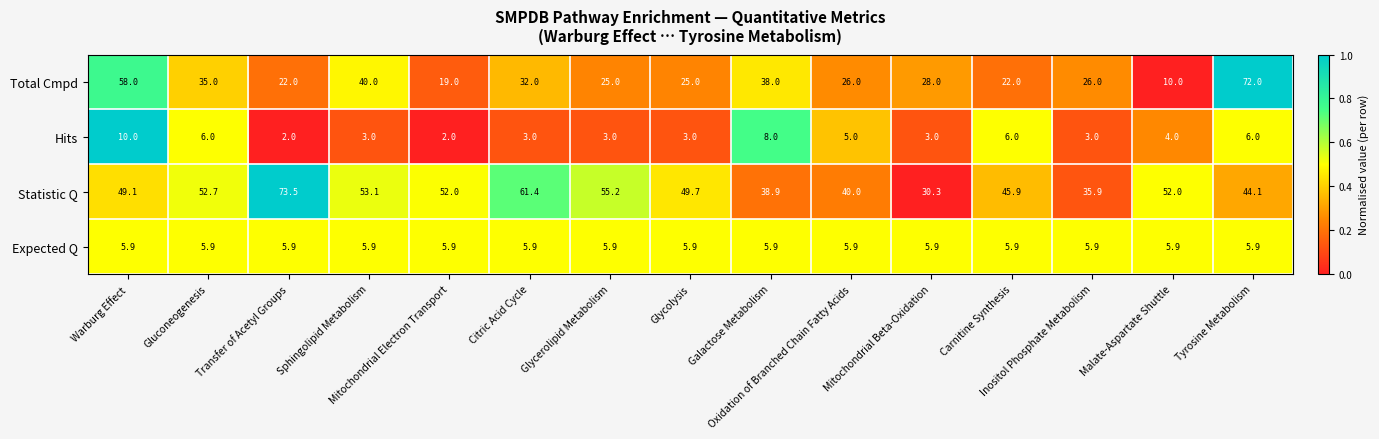

What is the average value of the Total Cmpd series?

31.9